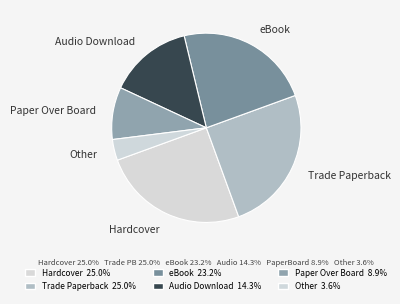

Which slice is the smallest?

Other